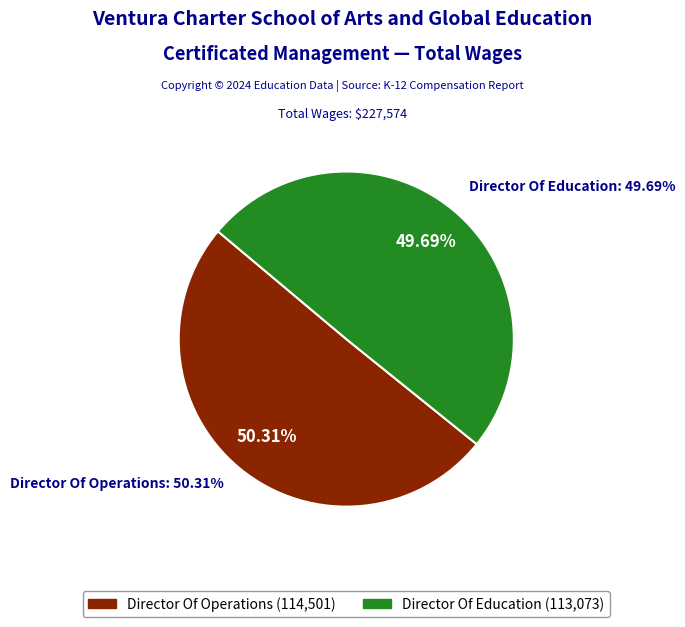

True or false: Director Of Education accounts for 61% of the total.

False